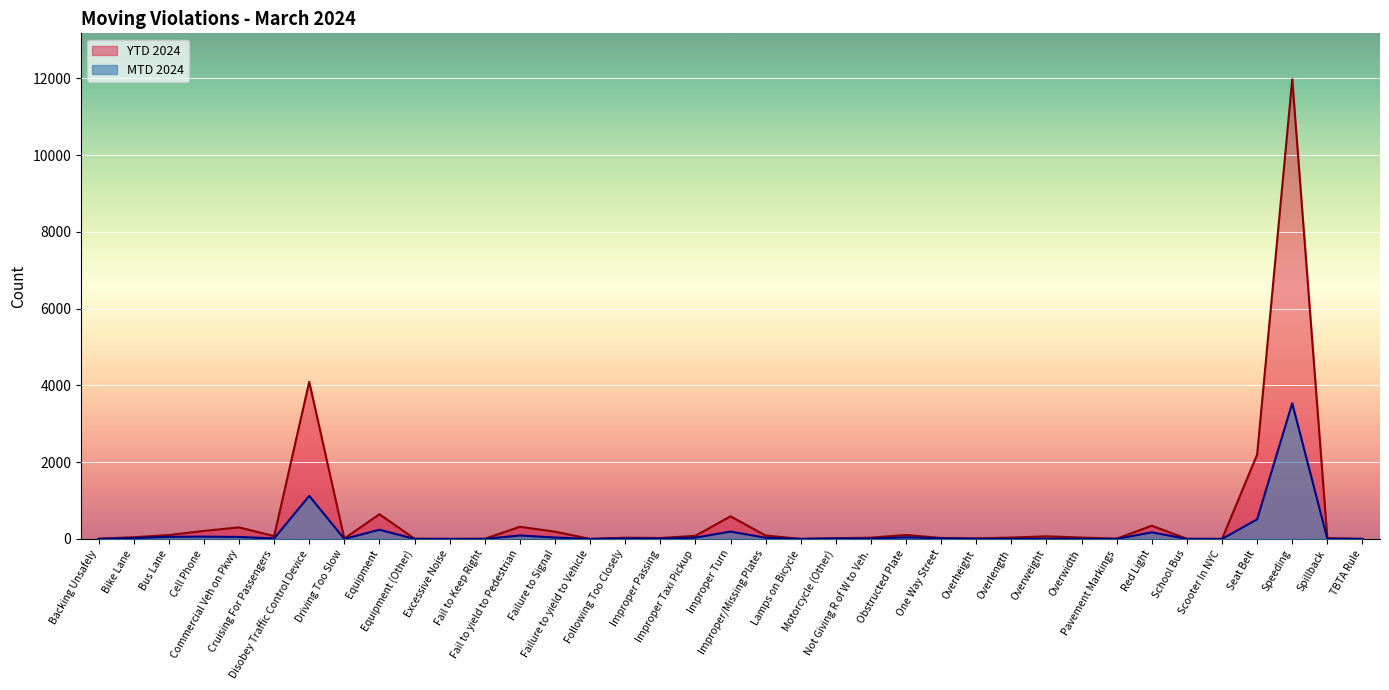

What is the average value of the YTD 2024 series?

586